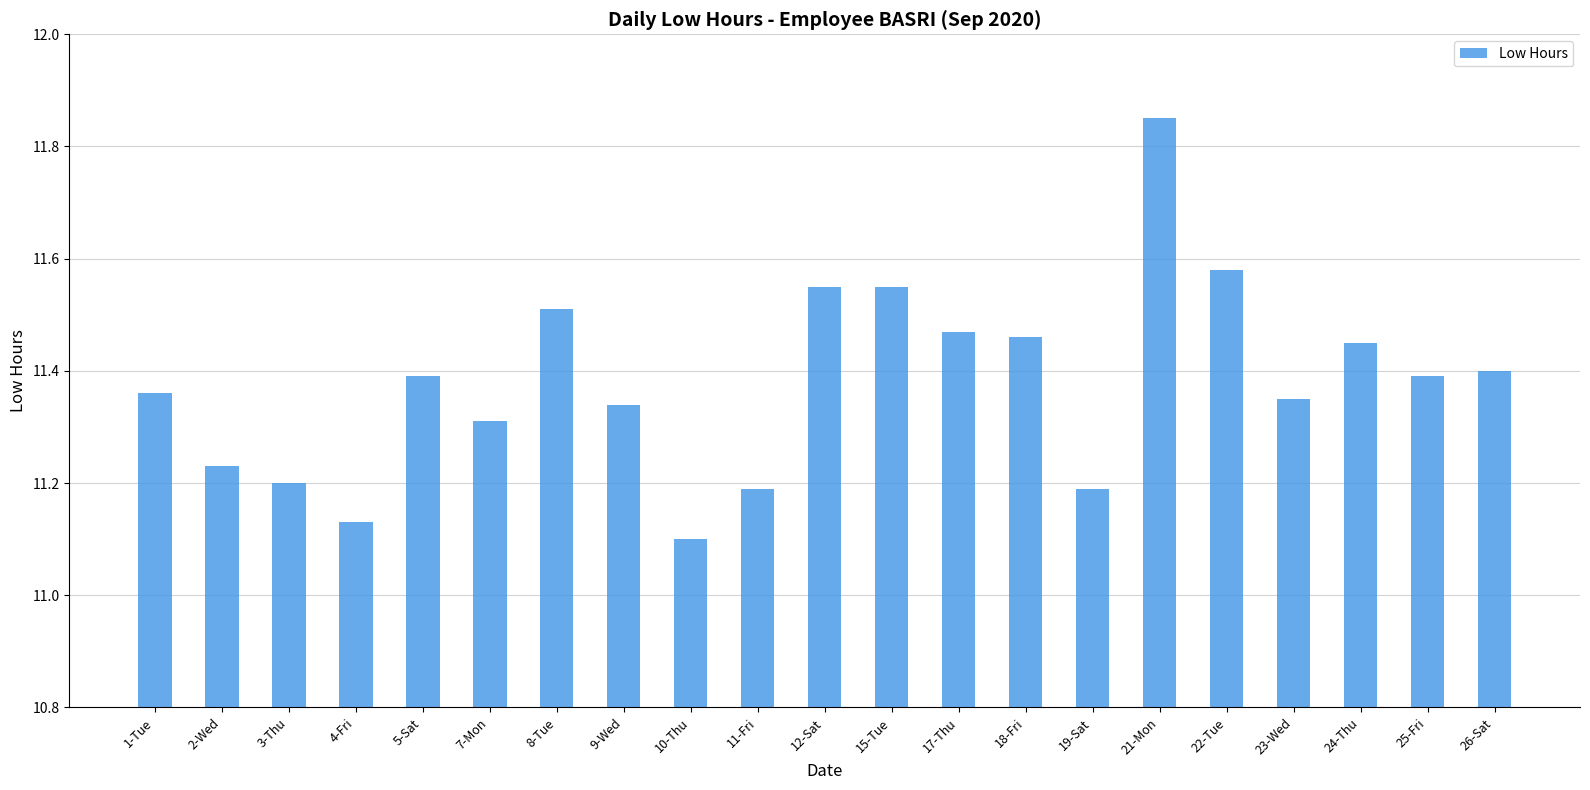

Count the values in the range 11 to 12.

21